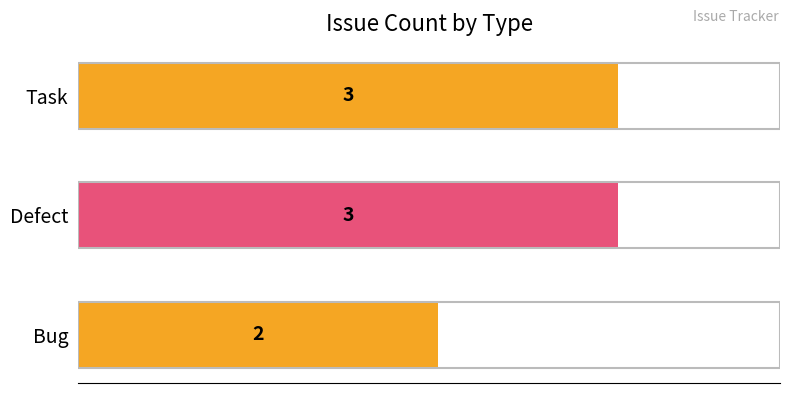

How many data points does each series have?

3